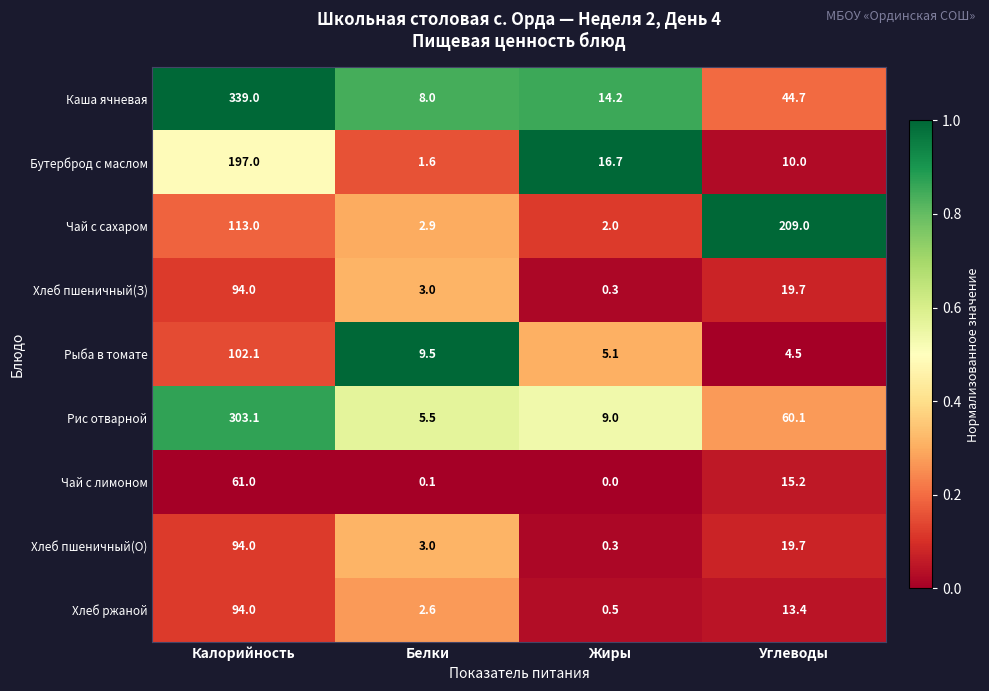

What is the maximum value shown in the chart?

339.0